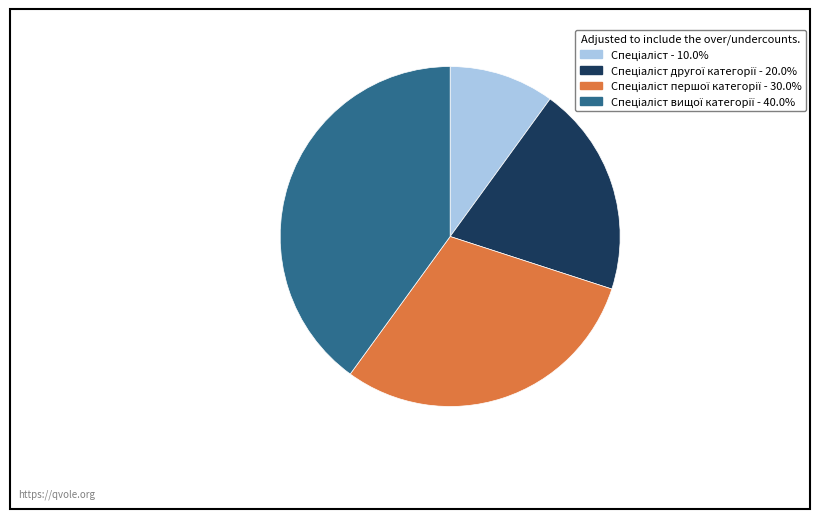

Does any single category account for the majority?

No